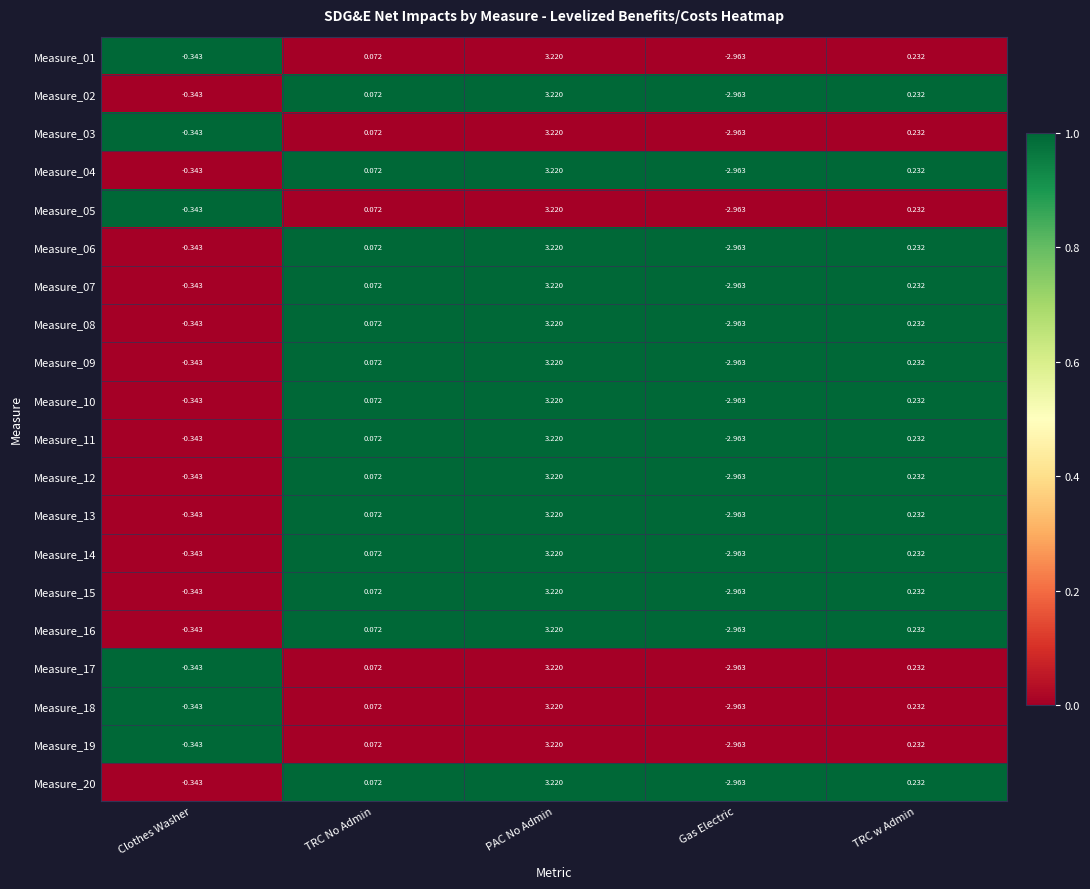

Is the value of Measure_13 at TRC No Admin greater than the value of Measure_09 at Clothes Washer?

Yes